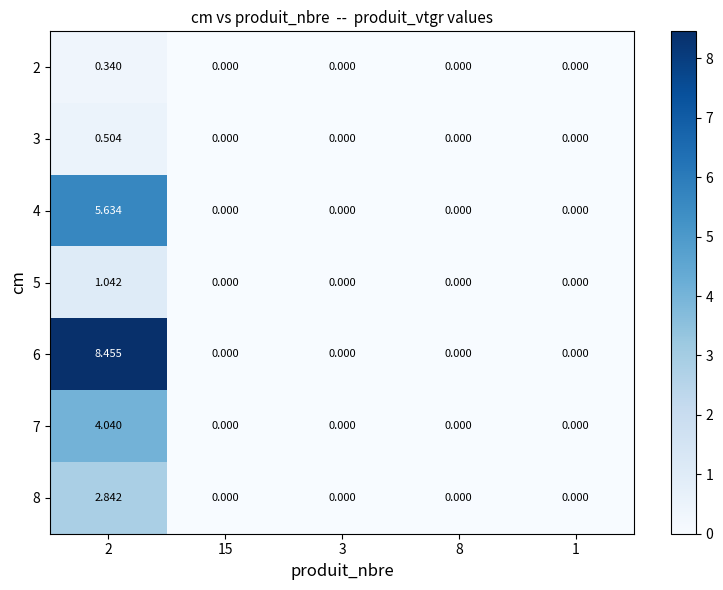

How many categories are shown in the chart?

5